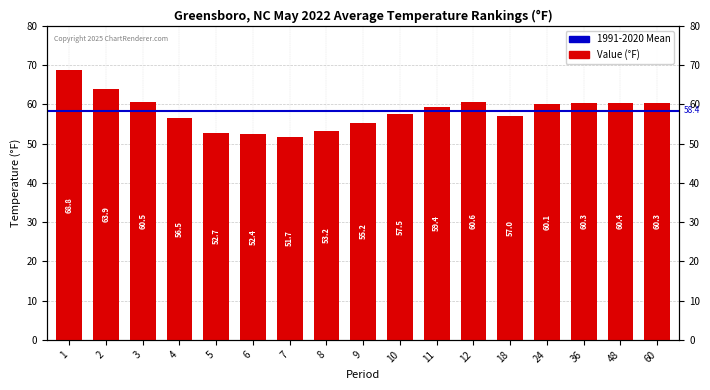

What is the value of the 1st bar from the left?

68.8